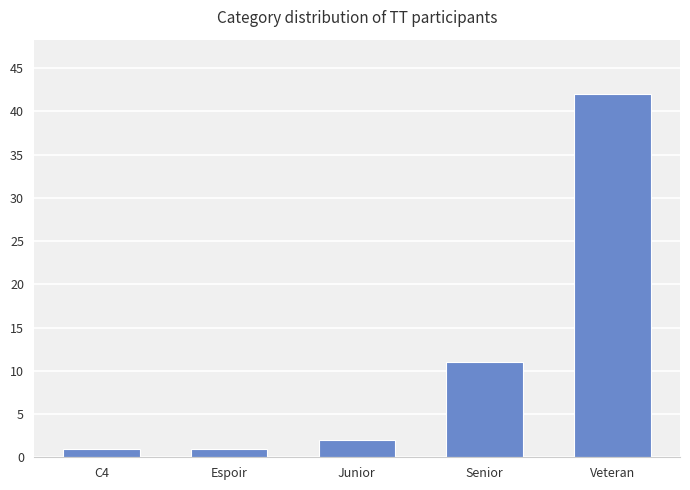

Does the chart contain any negative values?

No